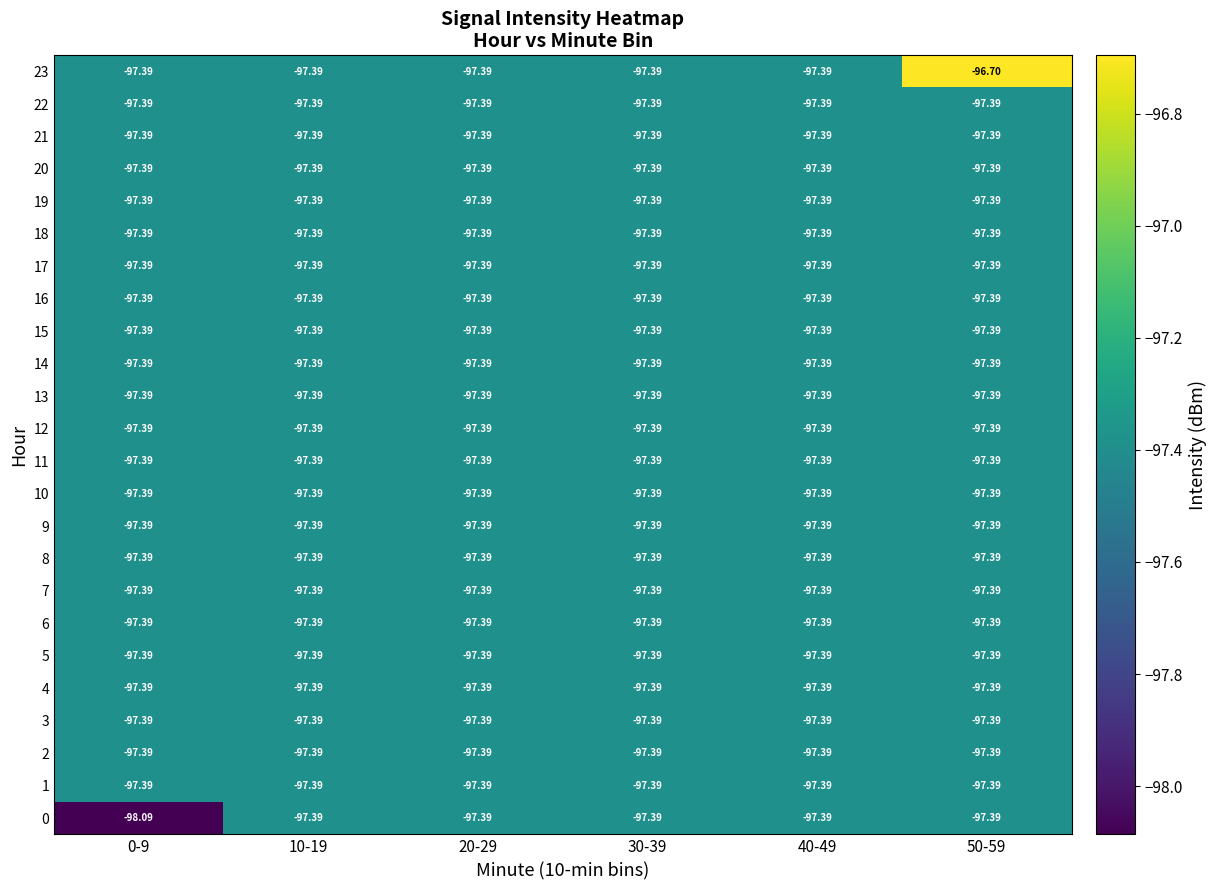

Between 40-49 and 50-59, which series saw the biggest shift?

23